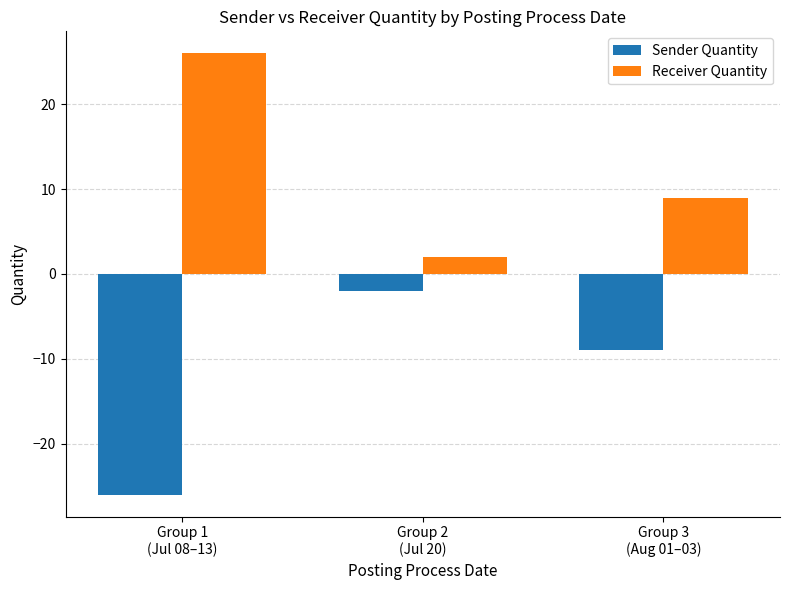

At which label does Receiver Quantity reach its minimum?

Group 2
(Jul 20)